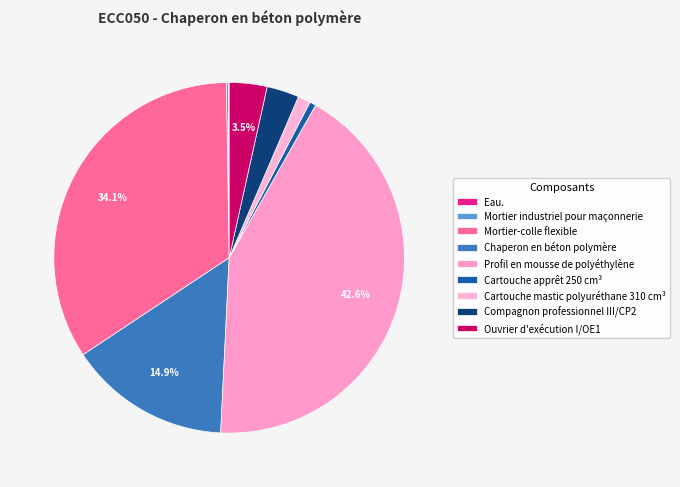

How many segments does this pie chart have?

9